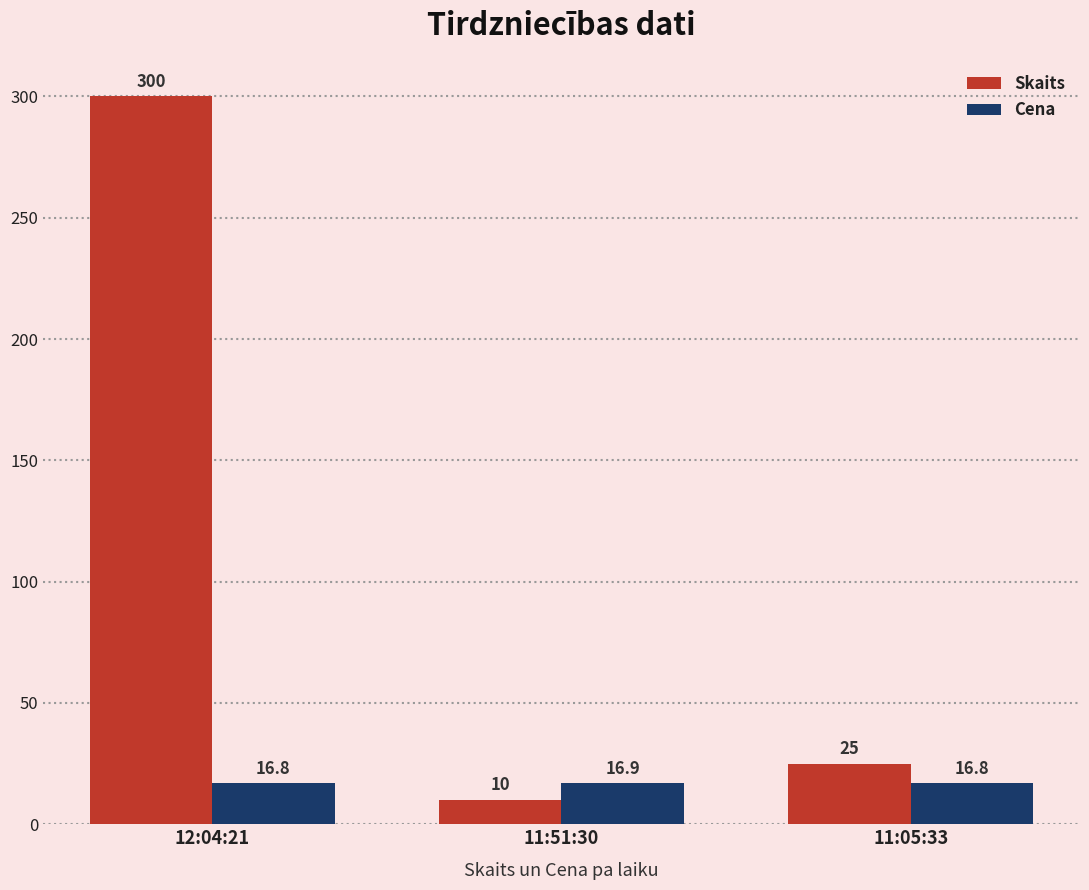

List the series in order of their overall mean, highest first.

Skaits, Cena